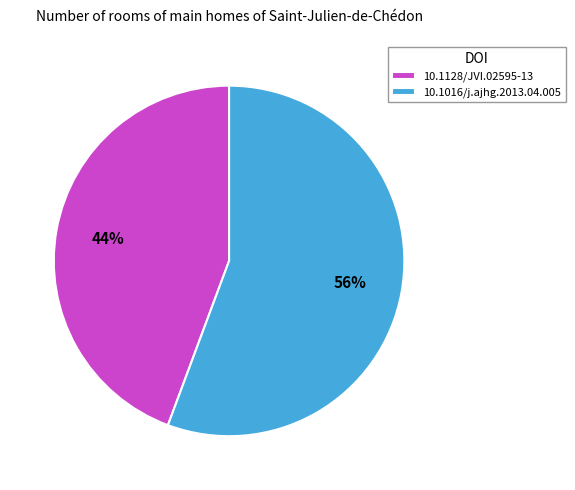

To the nearest percent, what is the average slice percentage?

50%